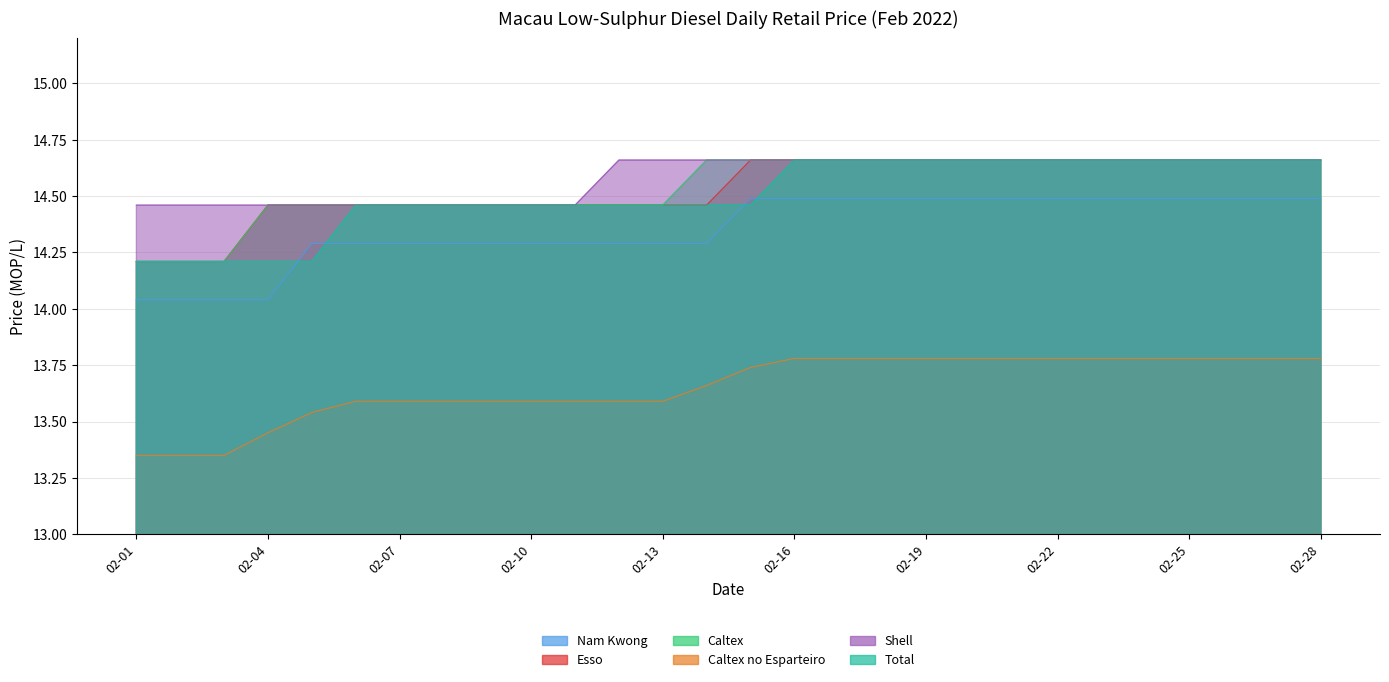

What is the difference between the second highest and minimum values in the Caltex series?

0.4